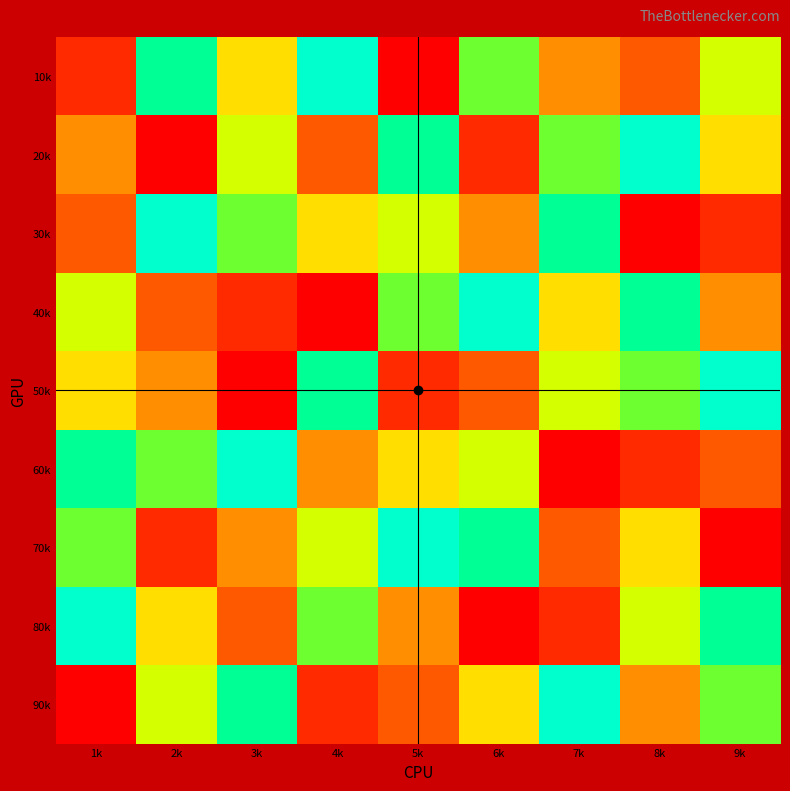

Rank the series by their maximum value, from highest to lowest.

10k, 20k, 30k, 40k, 50k, 60k, 70k, 80k, 90k